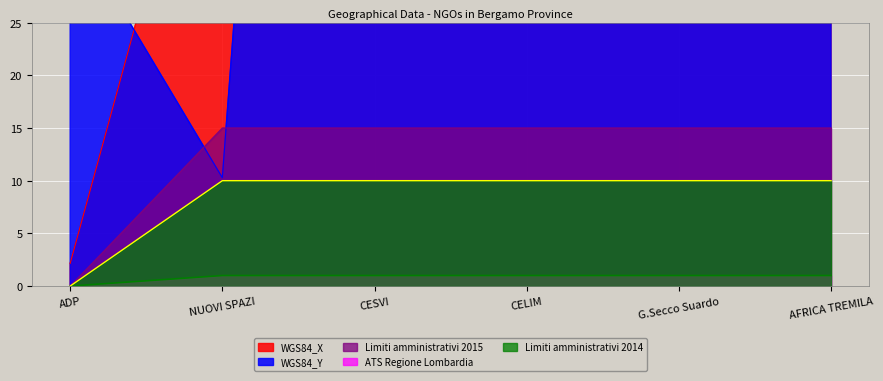

The value of Limiti amministrativi 2014 at NUOVI SPAZI is 6. True or false?

False